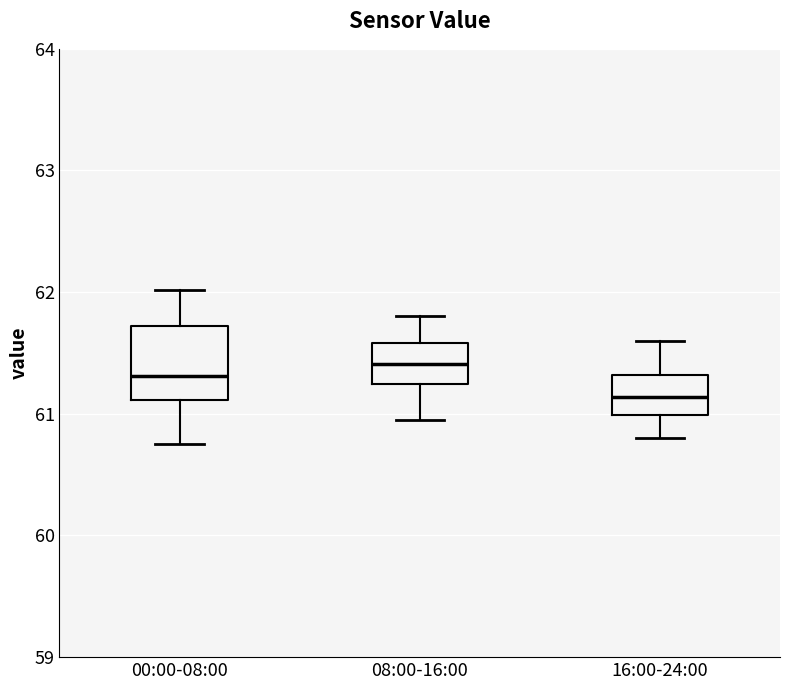

Reading left to right, transcribe this box plot: for each box, give where its median line is, the range the box spans, and where its two whiskers end, as read against the y-axis. The values are not printed on the chart, so give them approximately, as read against the axis.

00:00-08:00: median 61.3, box 61.1 to 61.7, whiskers 60.8 to 62.0
08:00-16:00: median 61.4, box 61.2 to 61.6, whiskers 61.0 to 61.8
16:00-24:00: median 61.1, box 61.0 to 61.3, whiskers 60.8 to 61.6